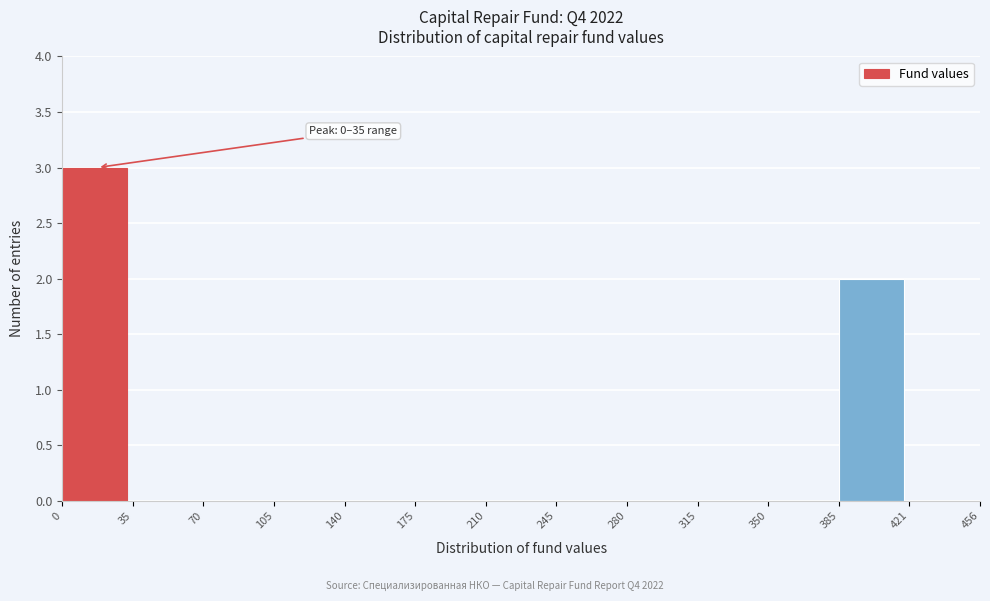

Over which range of the x-axis is the bar tallest?

0 to 35